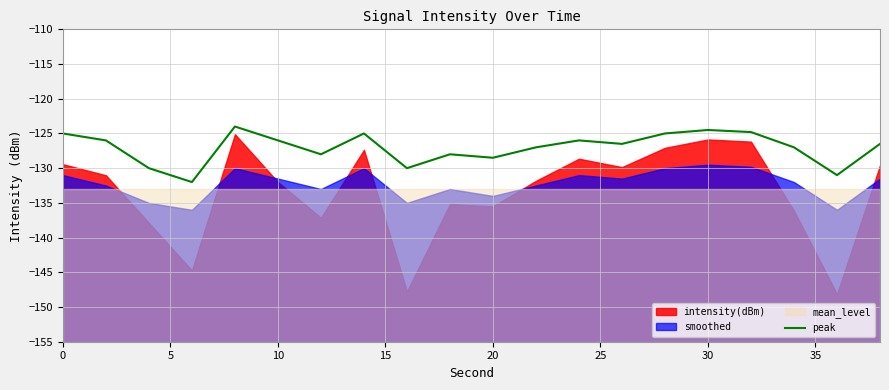

The value of peak at 20 is -128.5. True or false?

True